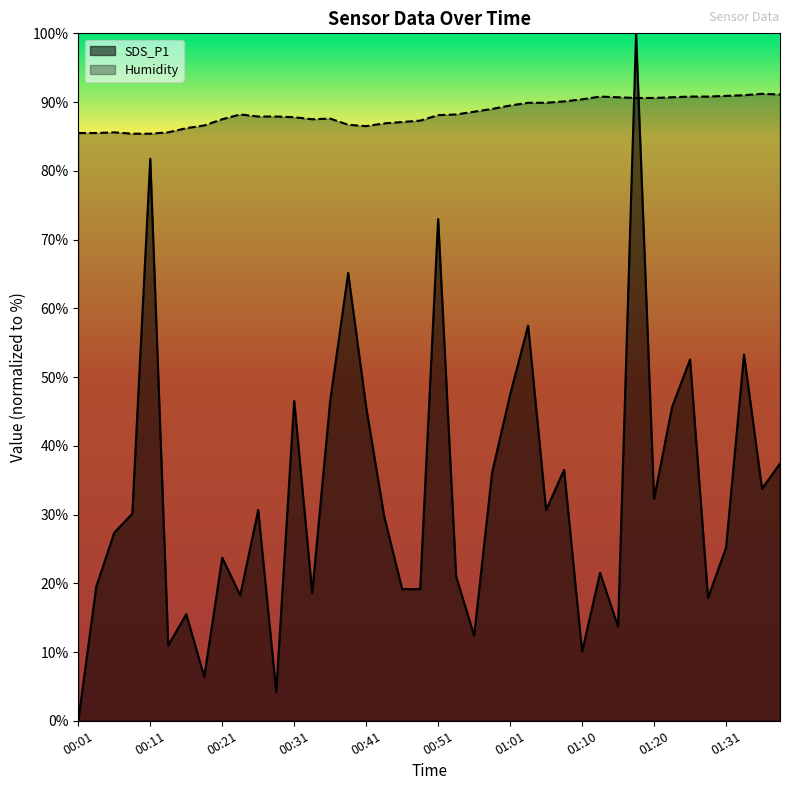

How many positive values does the SDS_P1 series have?

39